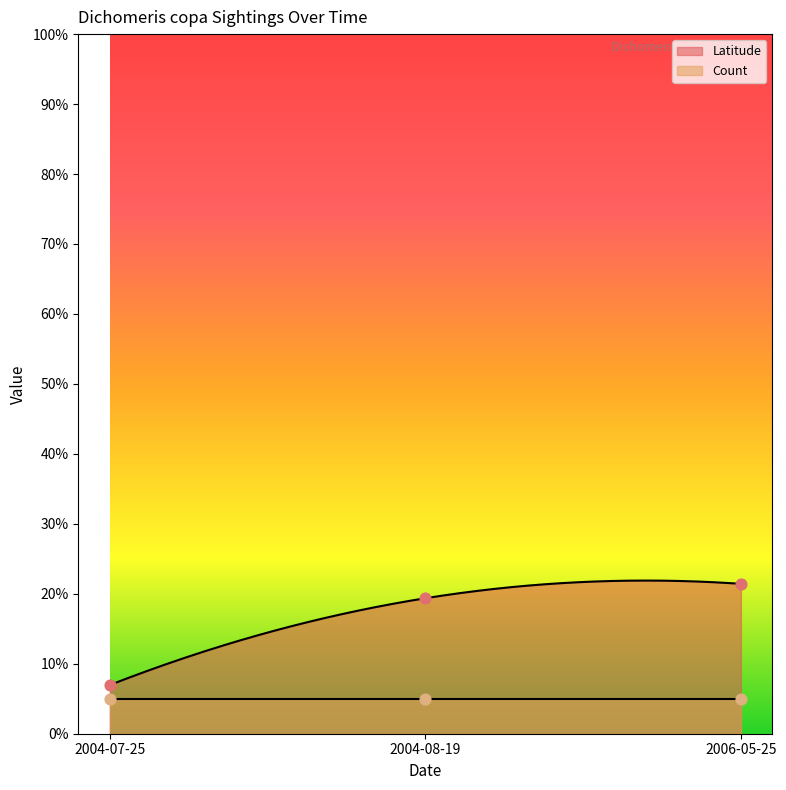

What is the change in value from 2004-07-25 to 2006-05-25?

+14.5